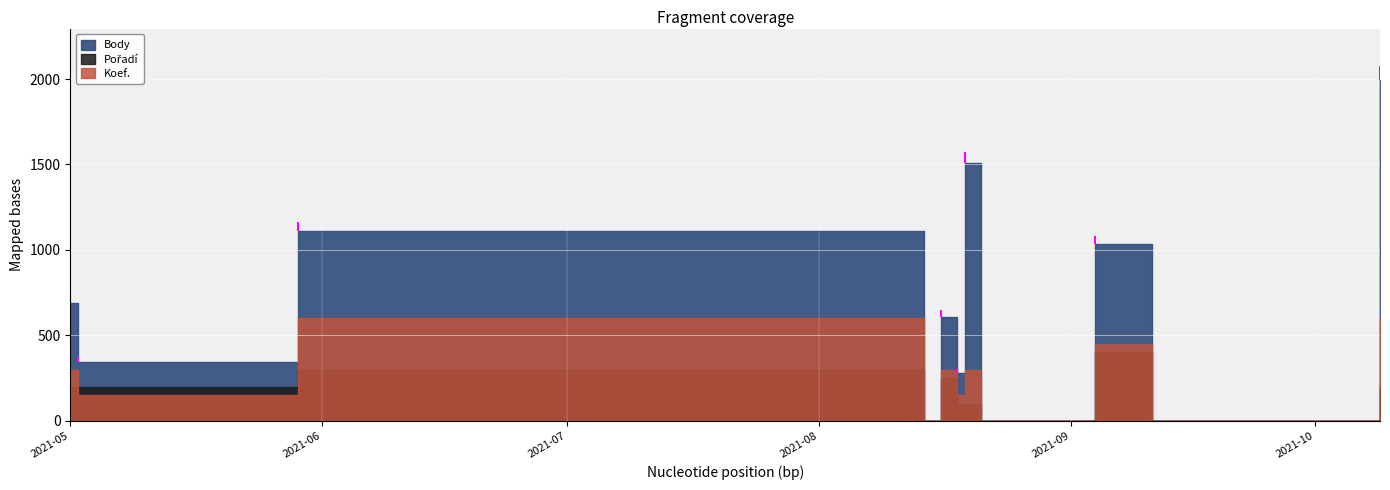

At which label is Body closest to 998?

2021-09-04